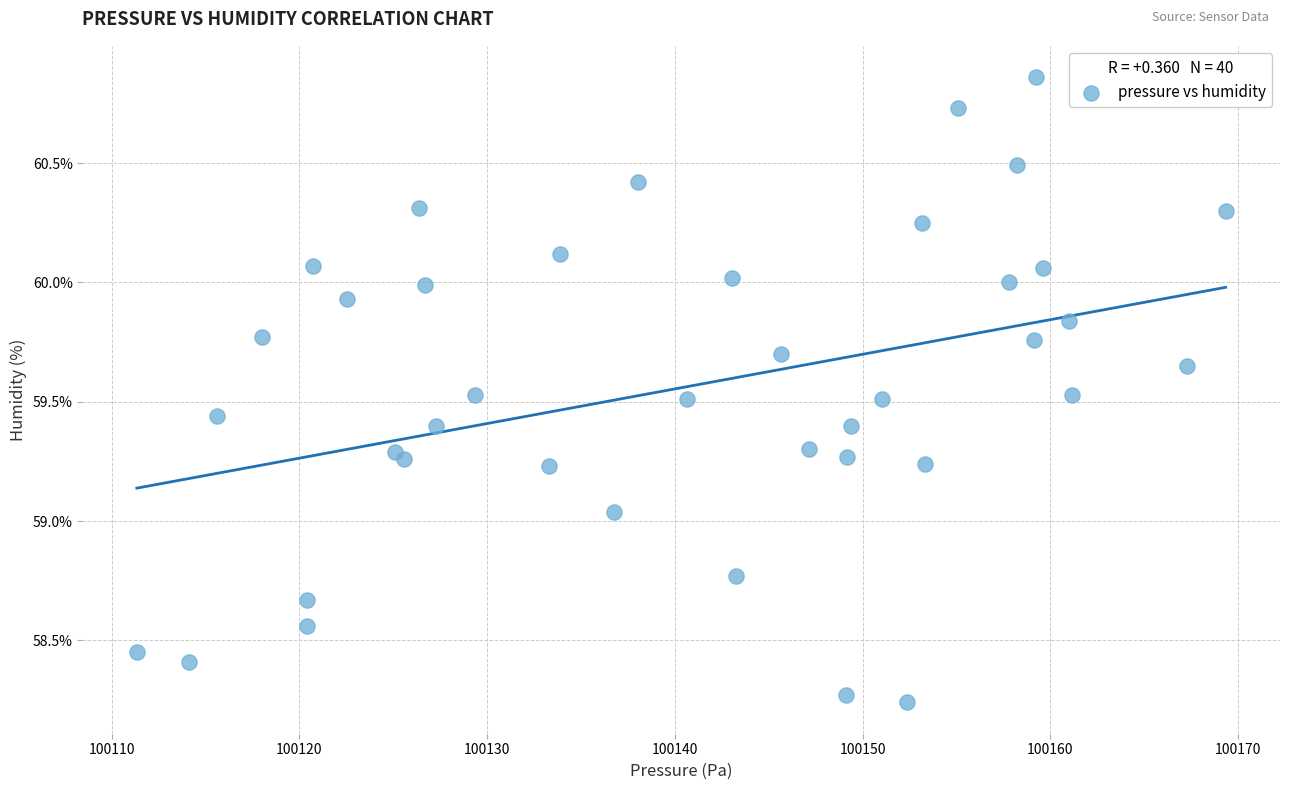

What is the range of X values (max minus min)?

58.0